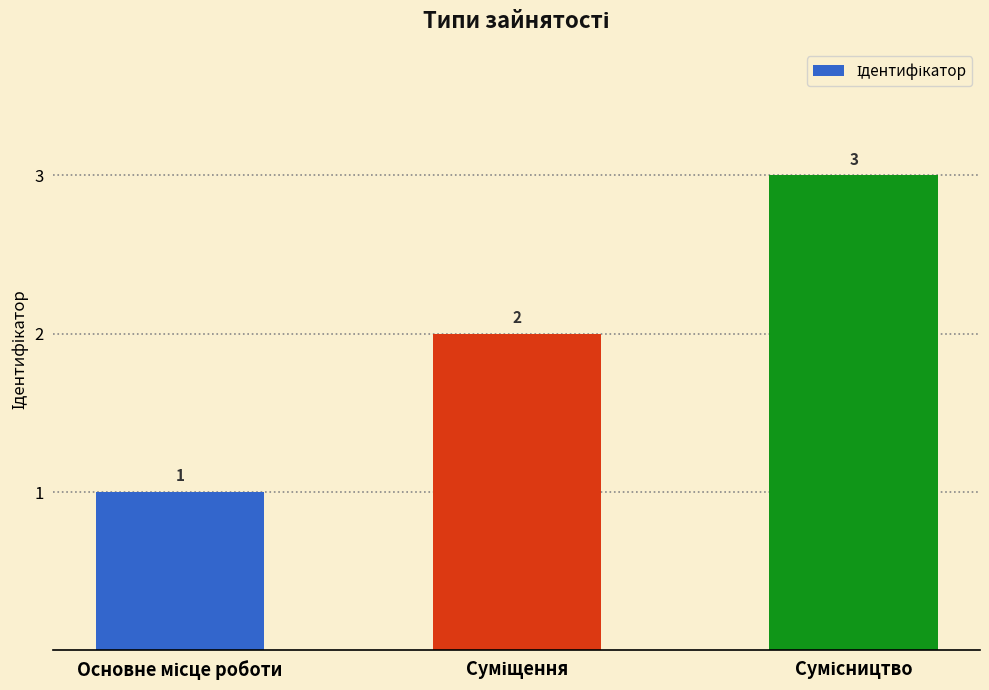

How many values are between 1 and 3?

3